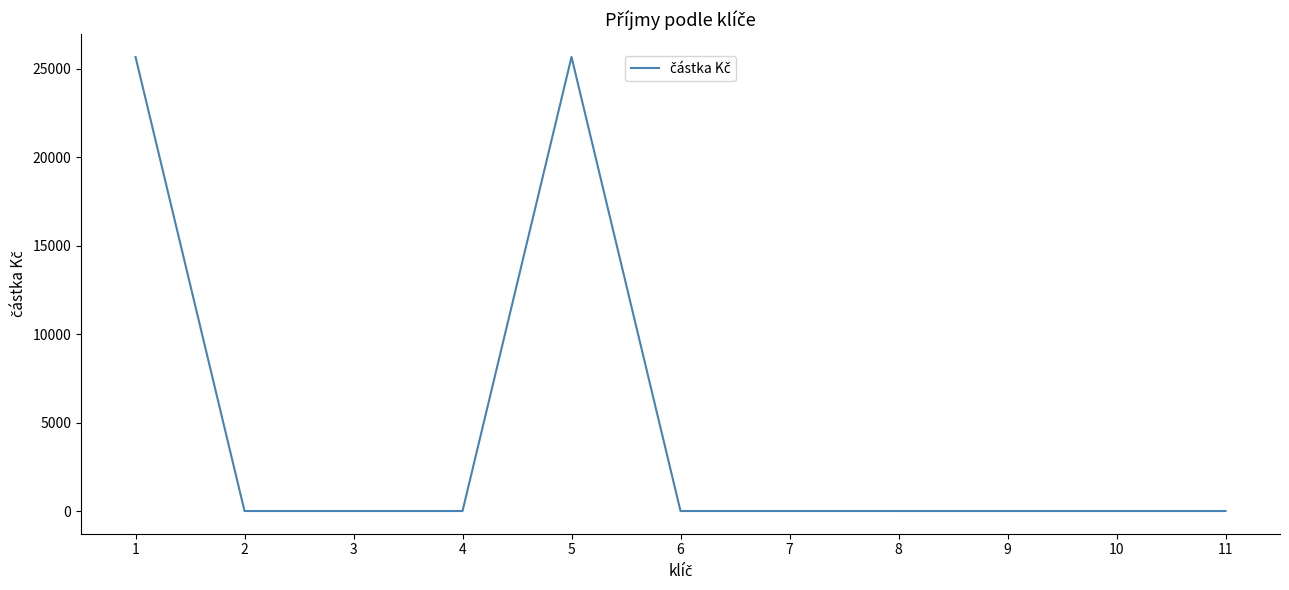

What is the greatest value displayed?

25671.2